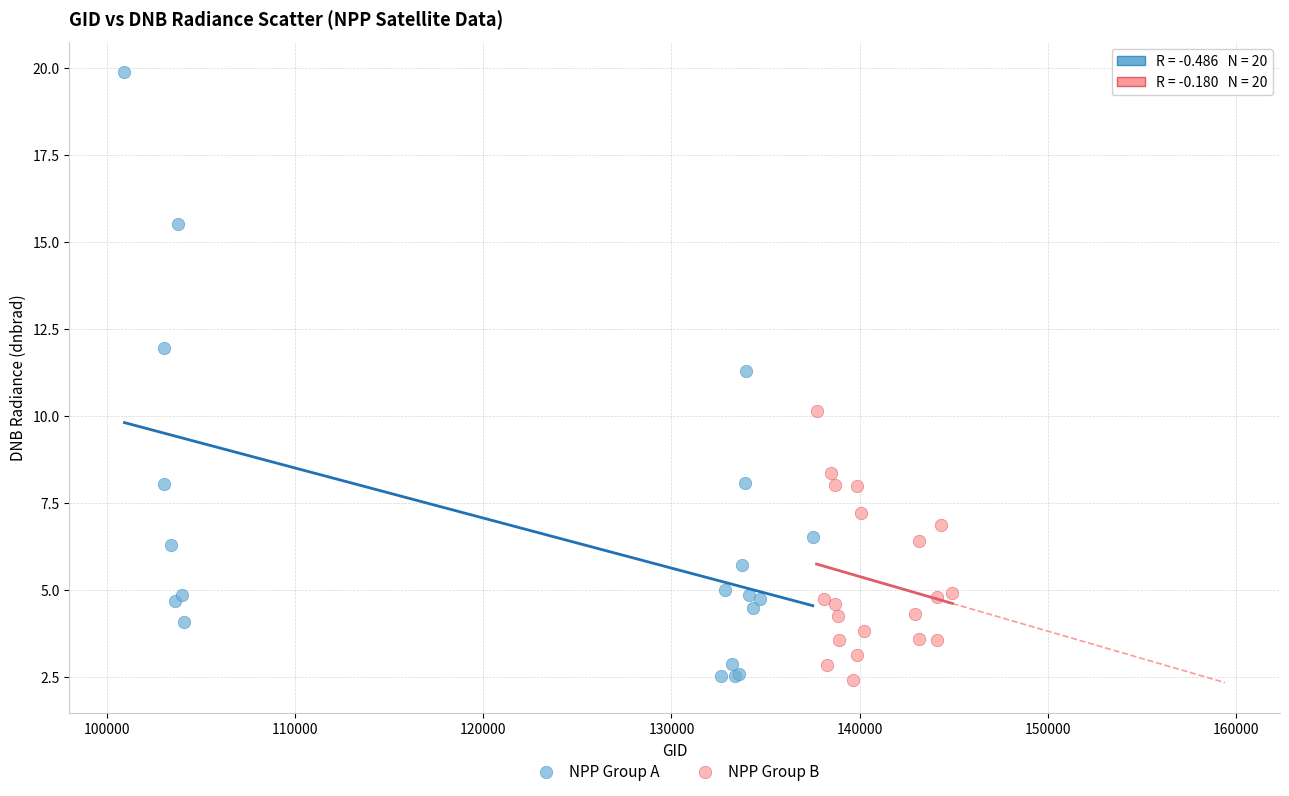

Which series has the widest spread of Y values?

NPP Group A